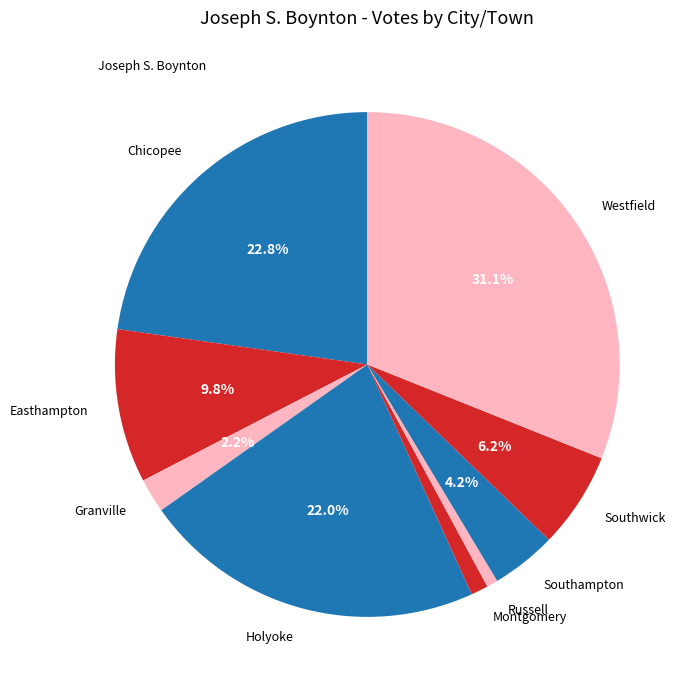

Between Holyoke and Easthampton, which is larger?

Holyoke